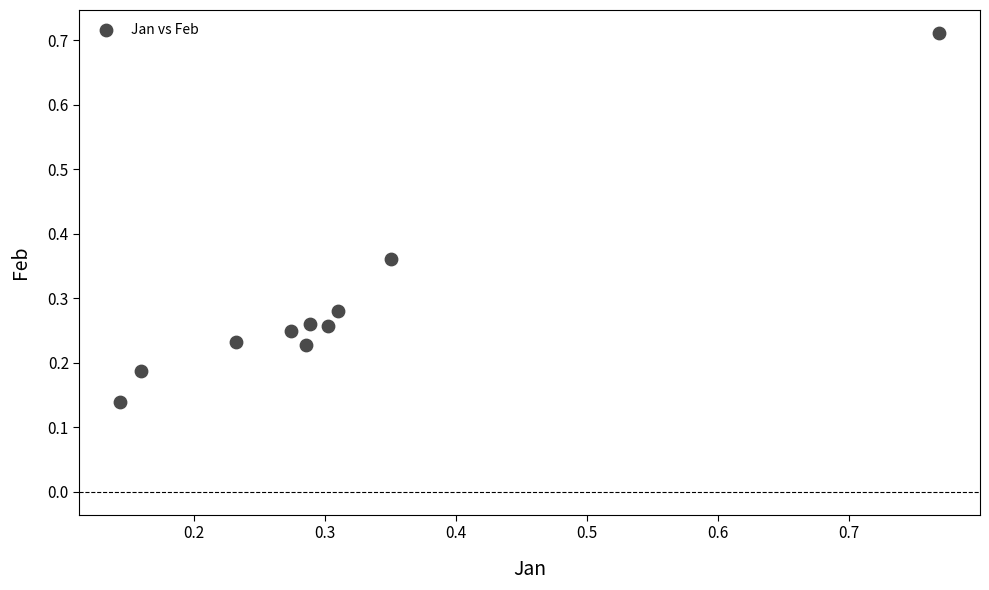

What is the range of X values (max minus min)?

0.6